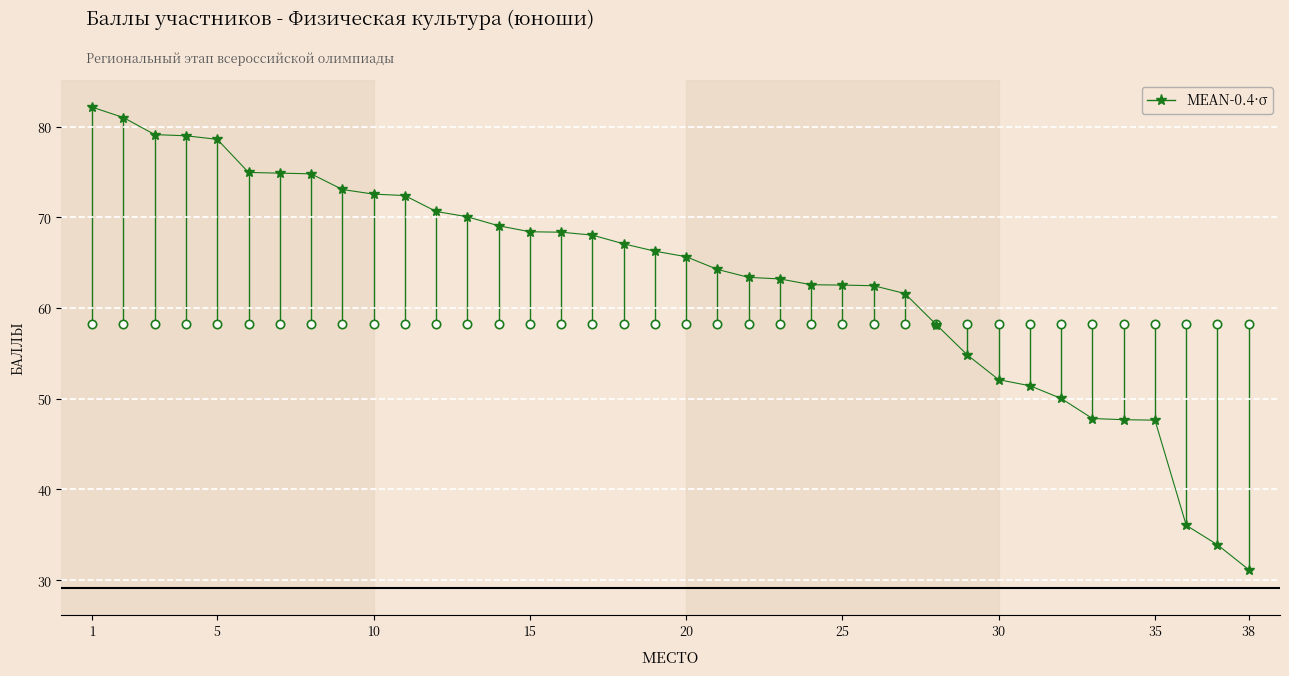

What is the average value?

63.3